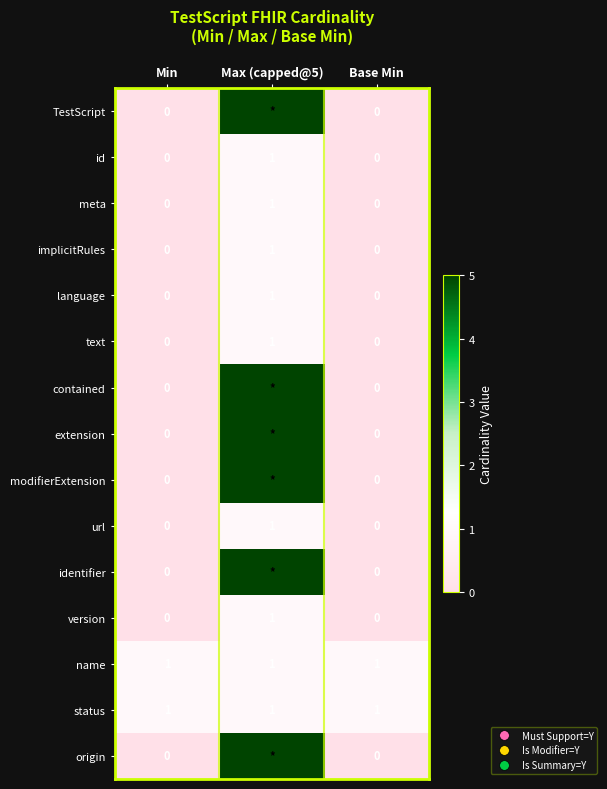

At how many categories does at least one series exceed 2?

1